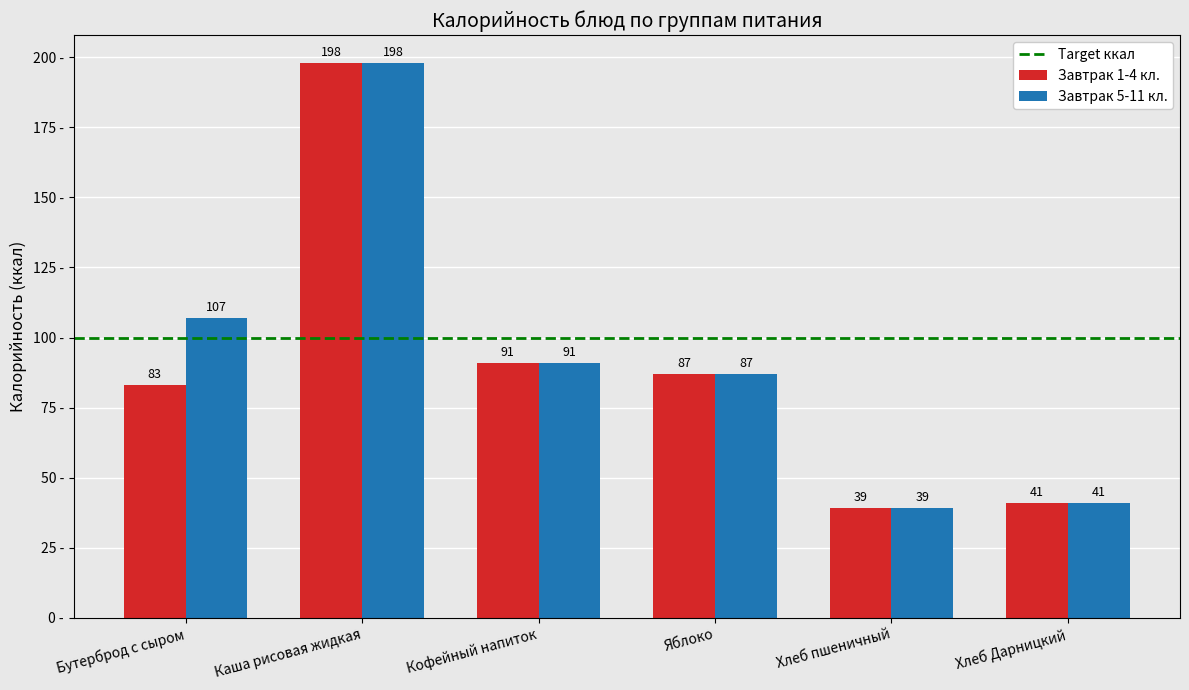

What is the difference between the highest and lowest values at Бутерброд с сыром?

24